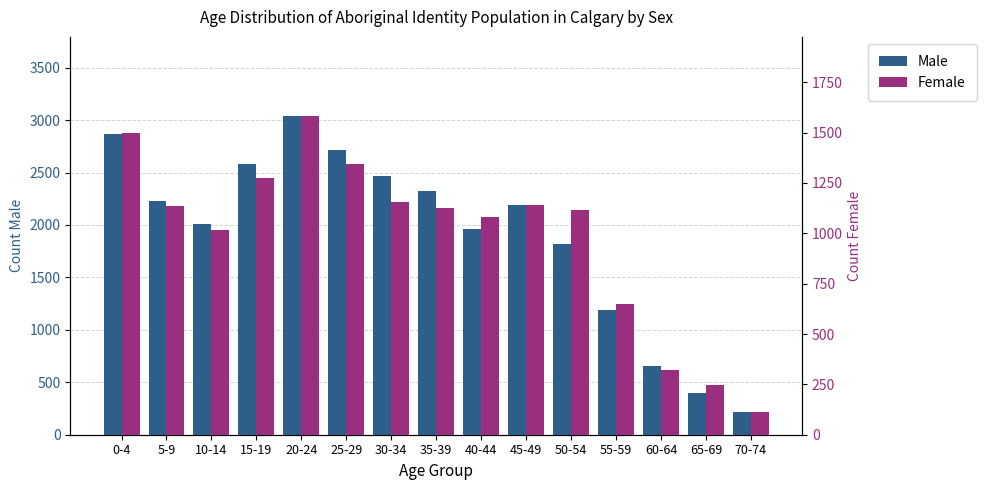

Reading left to right, transcribe all the data shown in this chart.

Male: 0-4=2865	5-9=2230	10-14=2010	15-19=2585	20-24=3035	25-29=2715	30-34=2470	35-39=2320	40-44=1960	45-49=2190	50-54=1820	55-59=1185	60-64=655	65-69=400	70-74=215
Female: 0-4=1500	5-9=1135	10-14=1015	15-19=1275	20-24=1580	25-29=1345	30-34=1155	35-39=1125	40-44=1080	45-49=1140	50-54=1115	55-59=650	60-64=320	65-69=245	70-74=115